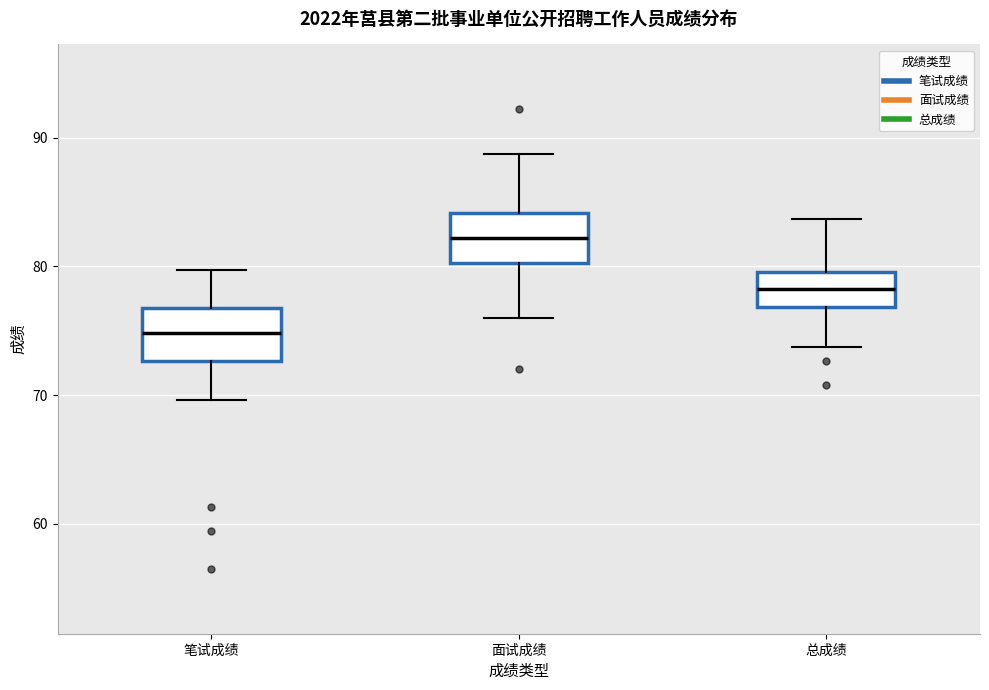

Reading left to right, read every box against the y-axis: the position of its median line, the range the box covers, and the ends of its whiskers. The values are not printed on the chart, so give them approximately, as read against the axis.

笔试成绩: median 75, box 73 to 77, whiskers 70 to 80
面试成绩: median 82, box 80 to 84, whiskers 76 to 89
总成绩: median 78, box 77 to 80, whiskers 74 to 84